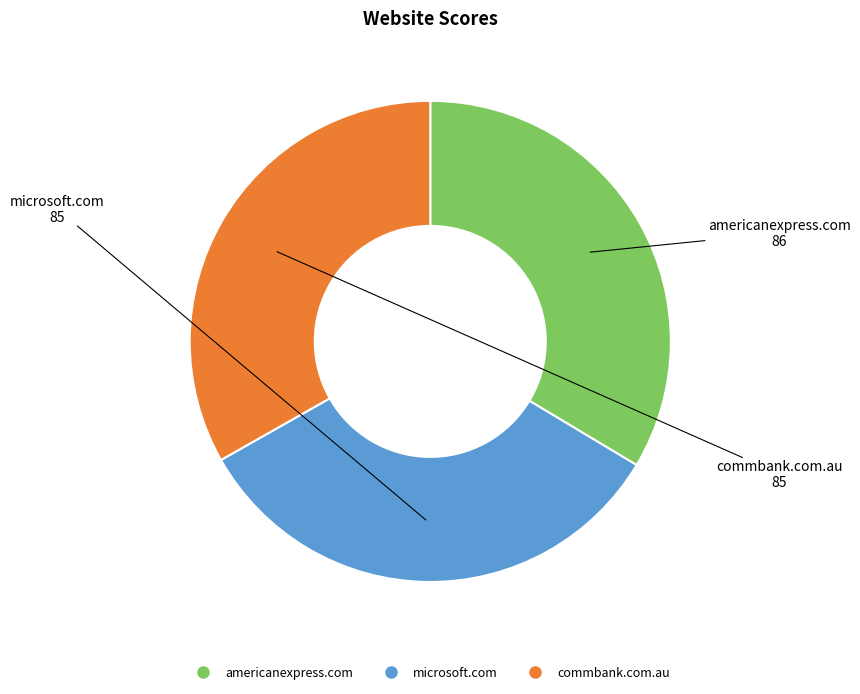

What is the ratio of the value at americanexpress.com to the value at microsoft.com?

1.0